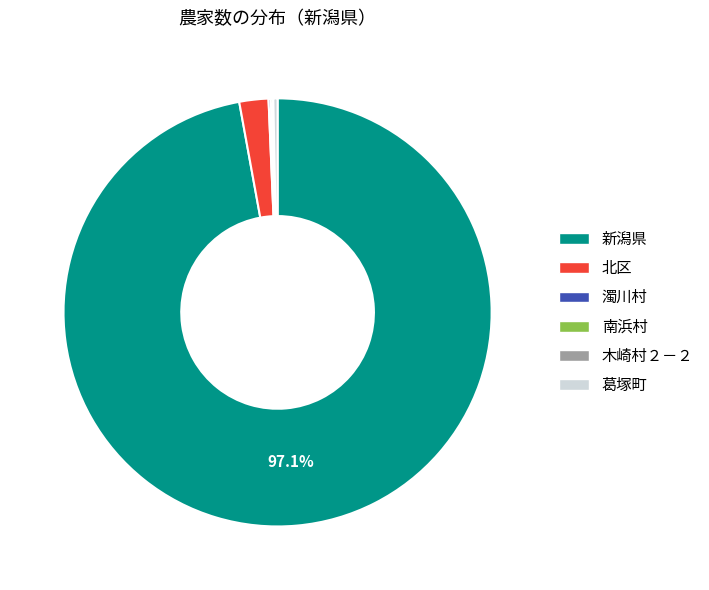

To the nearest percent, what is the average slice percentage?

17%